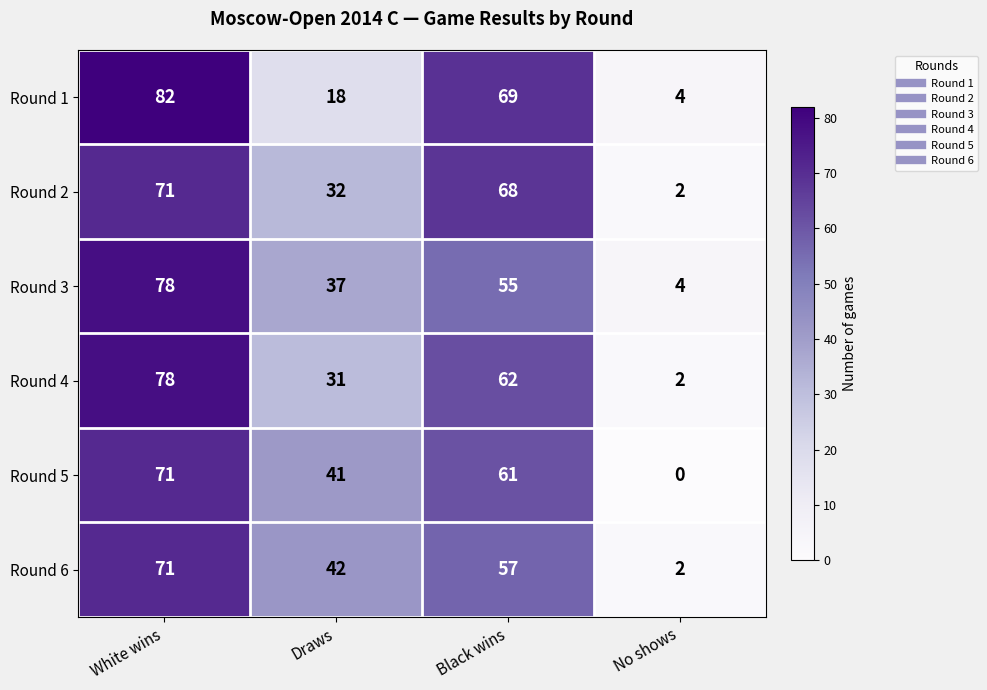

The value of Round 2 at White wins is 25. True or false?

False